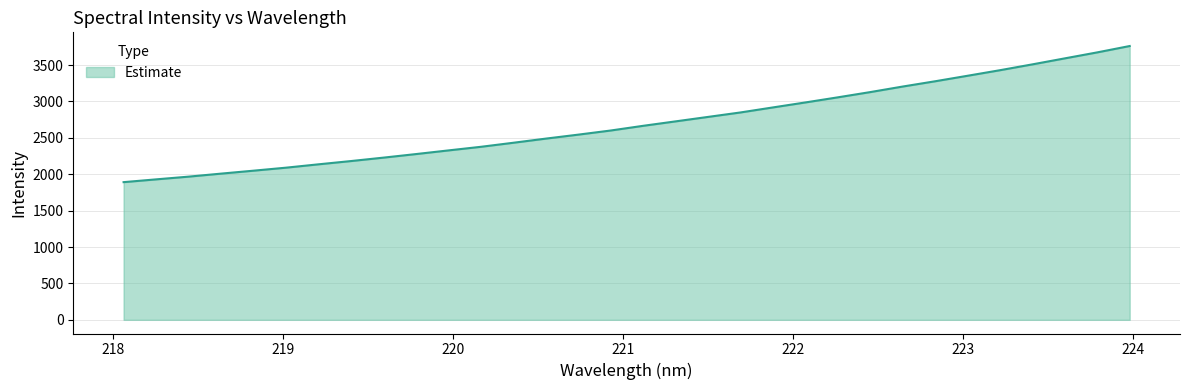

Does the chart have visible grid lines?

Yes